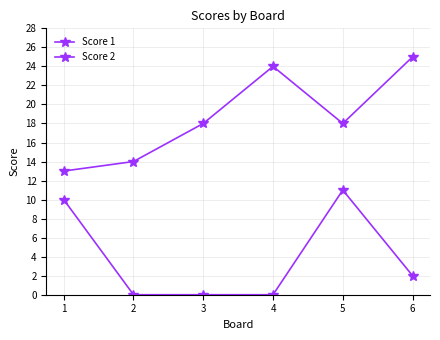

Is the value of Score 1 at 4 greater than the value of Score 2 at 4?

Yes